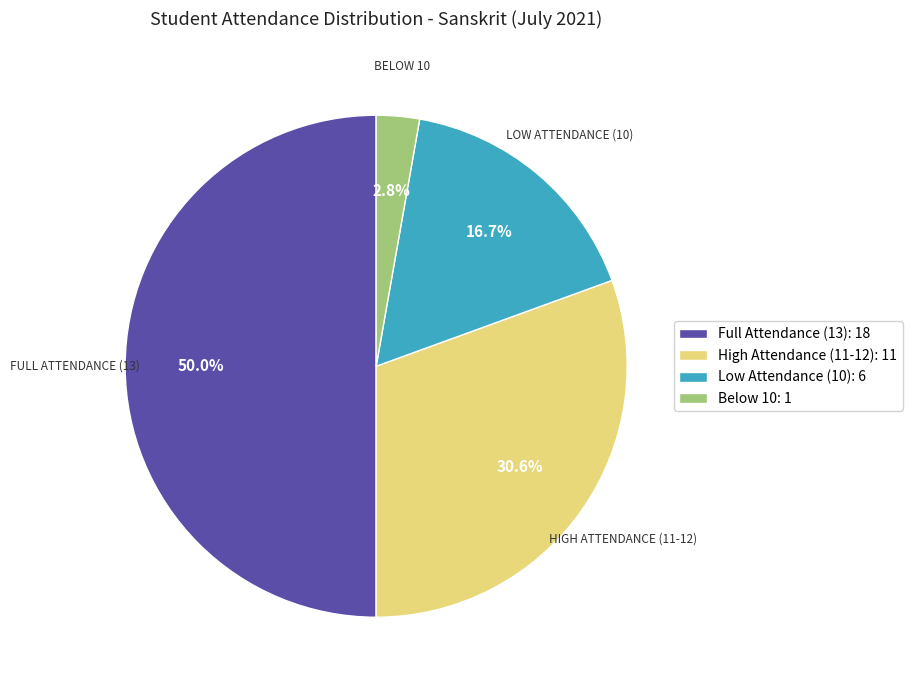

Does Low Attendance (10): 6 represent more than half of the total?

No